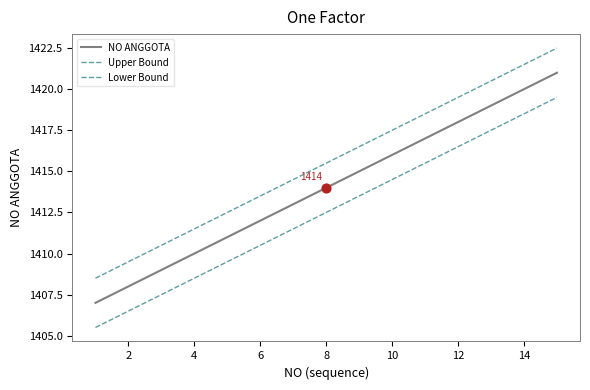

At how many categories does at least one series exceed 1416?

7